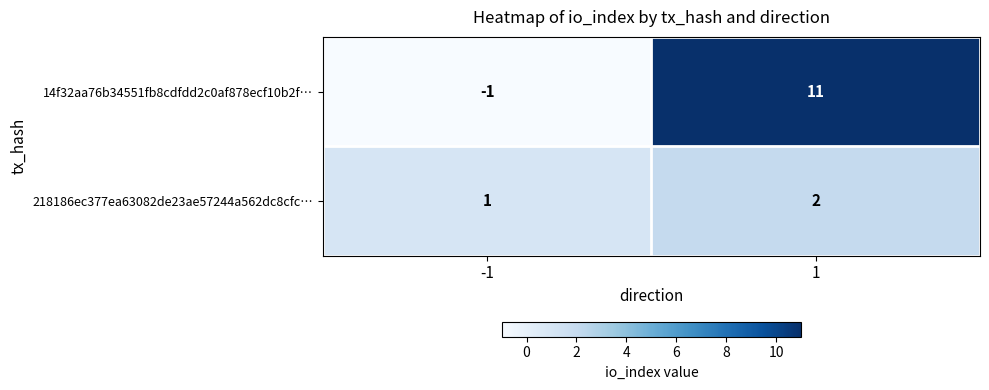

What is the sum of all 14f32aa76b34551fb8cdfdd2c0af878ecf10b2f… values?

10